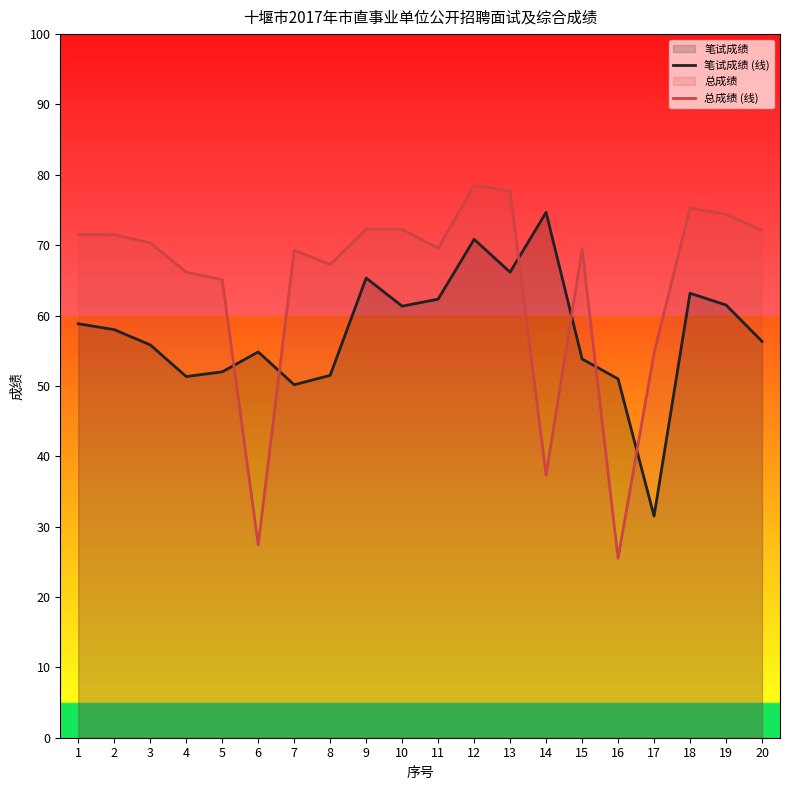

At how many categories does at least one series exceed 30?

20